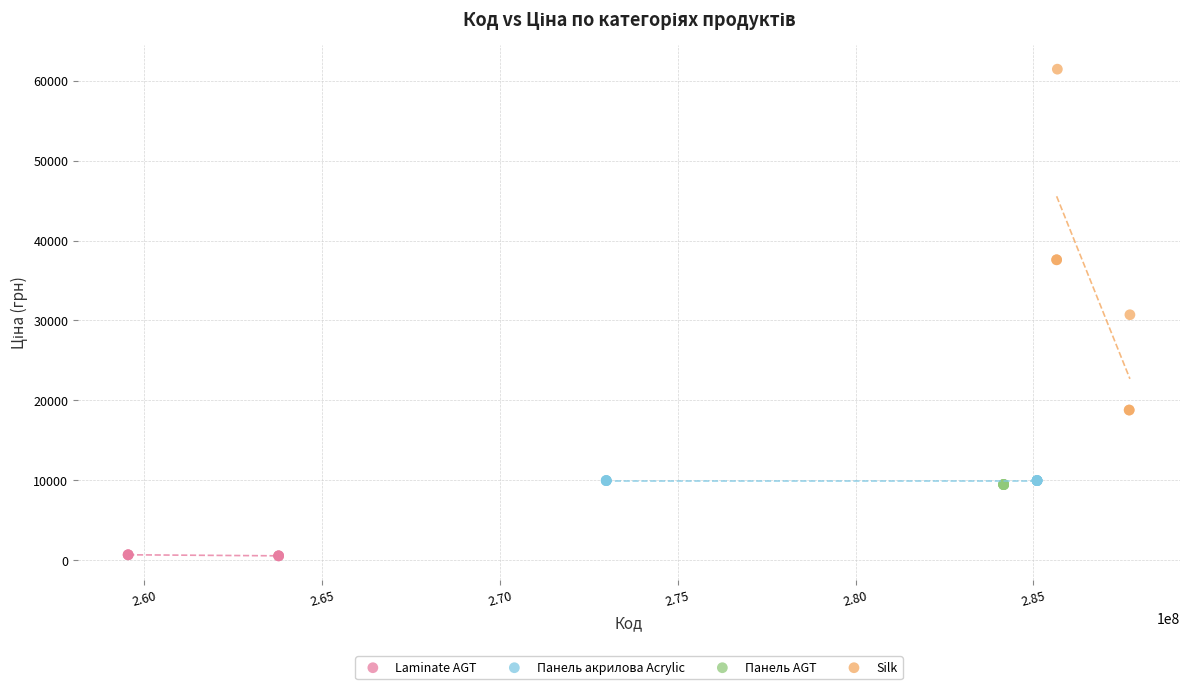

Which series reaches the maximum Y coordinate?

Silk